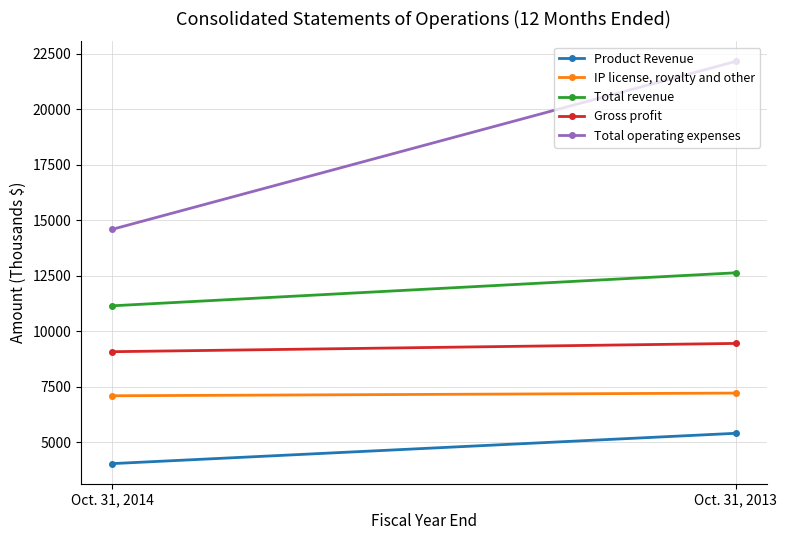

At which category does the chart reach its minimum across all series?

Oct. 31, 2014